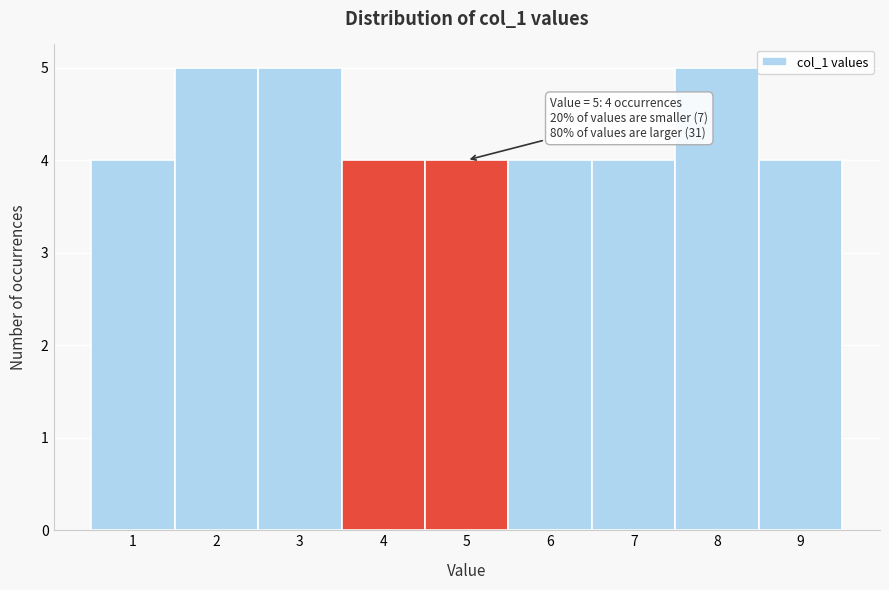

Reading right to left, list all the values displayed in this chart.

9=4	8=5	7=4	6=4	5=4	4=4	3=5	2=5	1=4